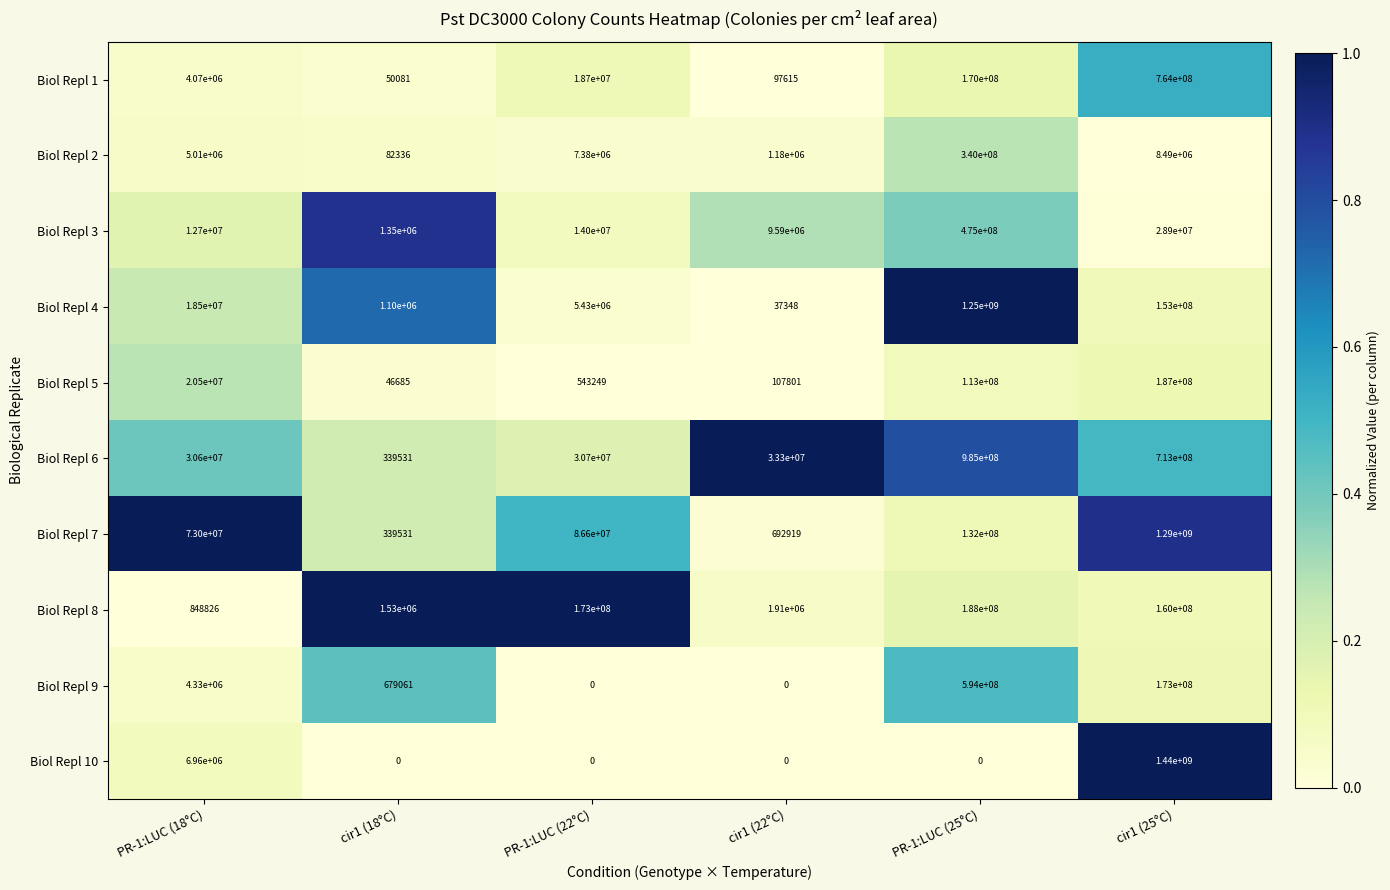

Between PR-1:LUC (18°C) and cir1 (25°C), which series saw the biggest shift?

Biol Repl 10